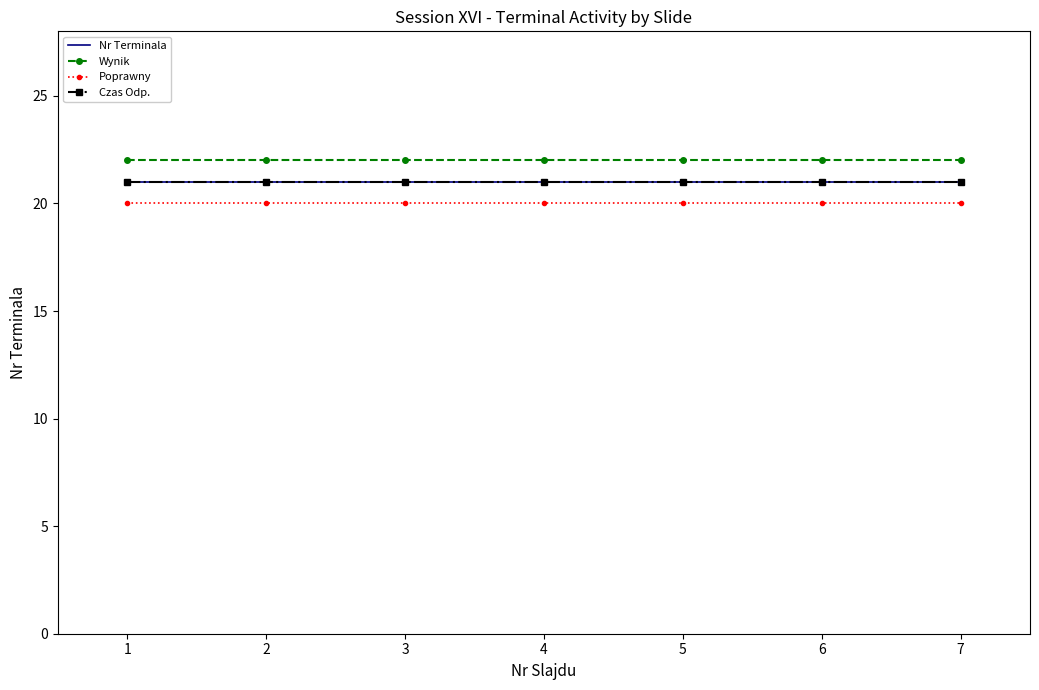

Which series has the largest total across all categories?

Wynik